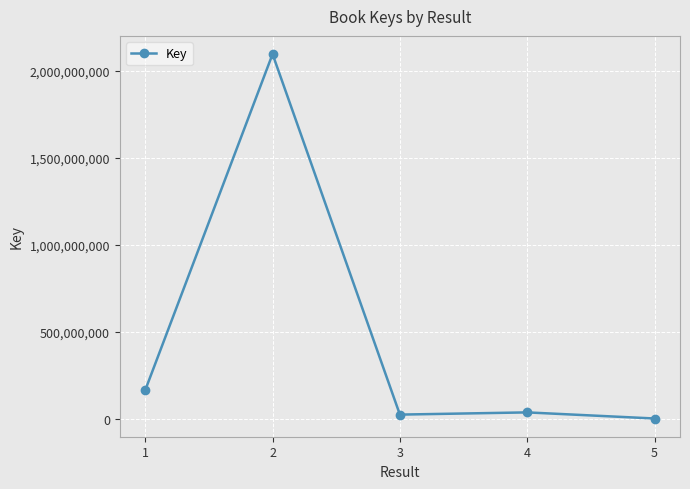

What is the difference between the maximum and minimum values?

2095578045